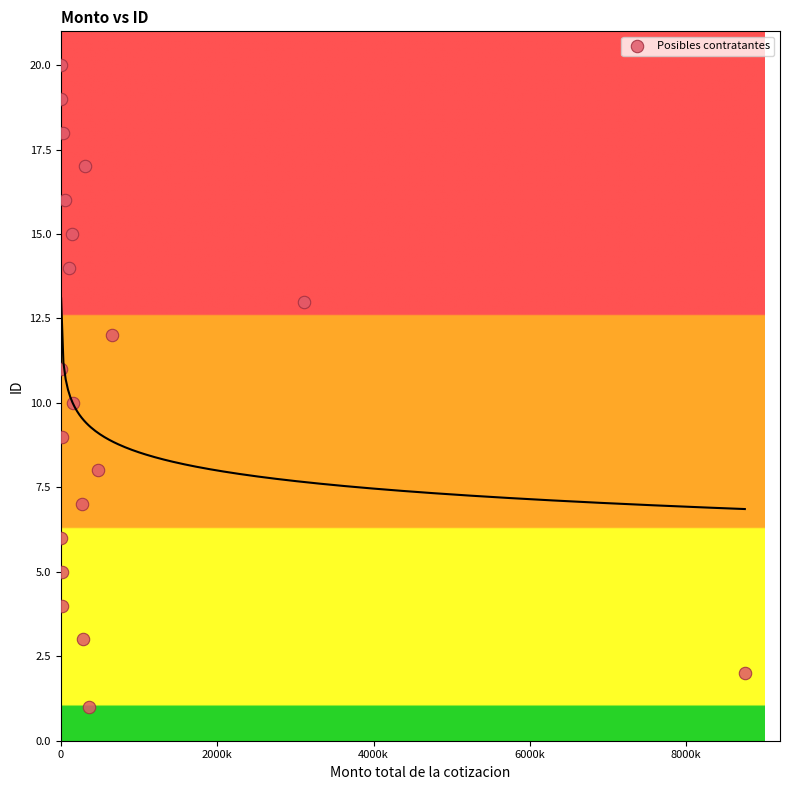

What is the range of Y values (max minus min)?

19